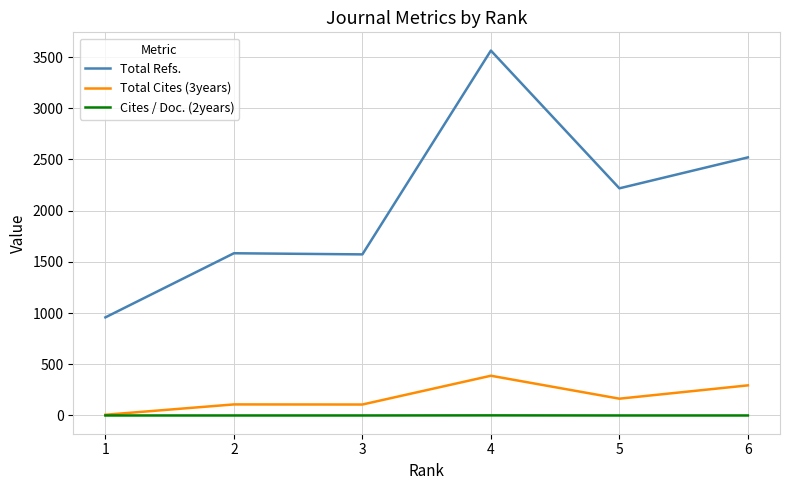

Between 1 and 5, which series saw the biggest shift?

Total Refs.